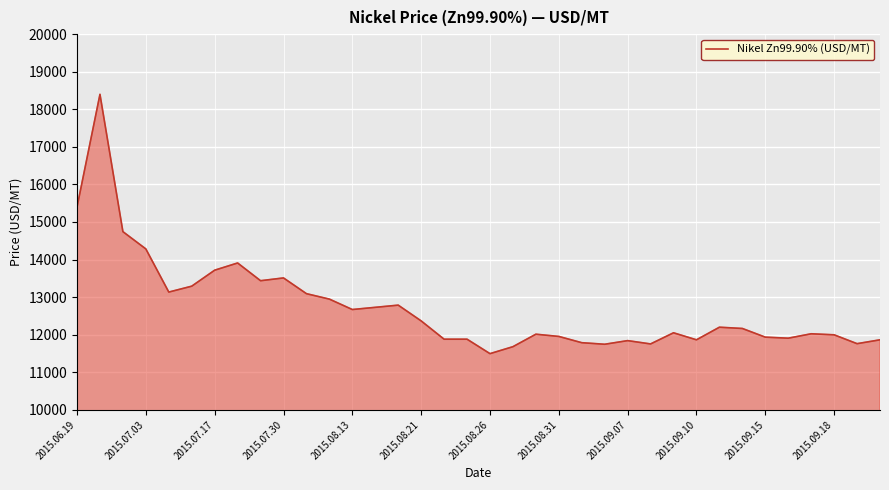

What is the difference between the maximum and minimum values?

6903.2